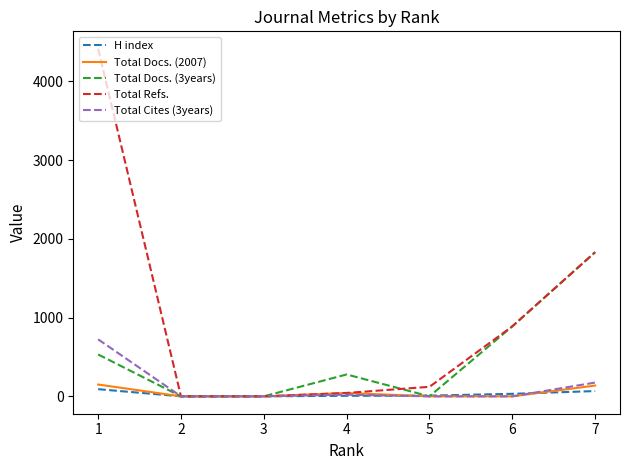

The value of Total Cites (3years) at 6 is 0. True or false?

True